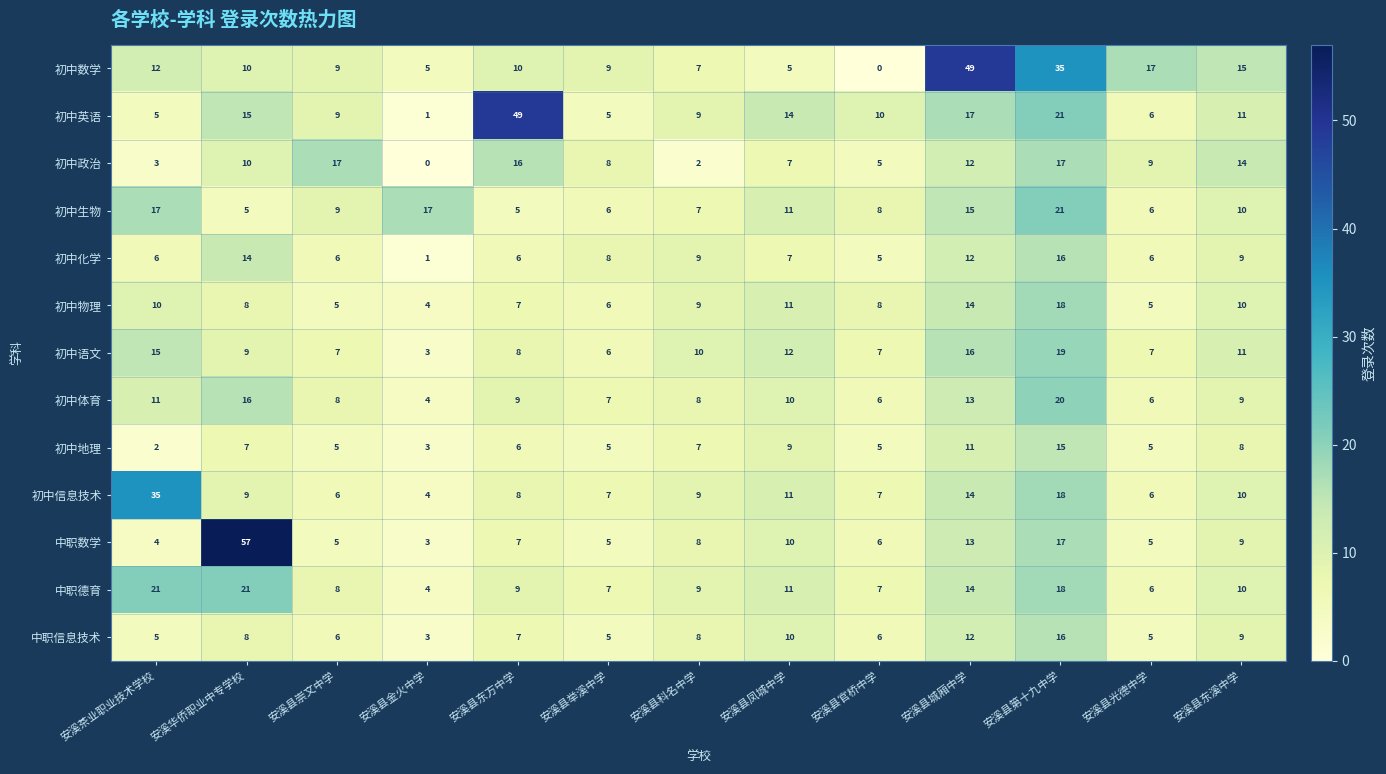

What is the difference between the highest and lowest values at 安溪县举溪中学?

4